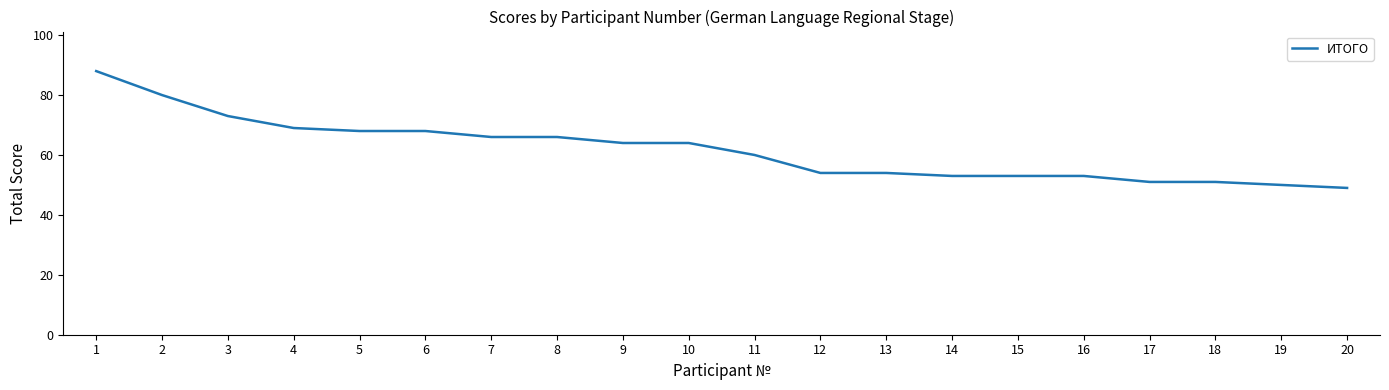

What is the greatest value displayed?

88